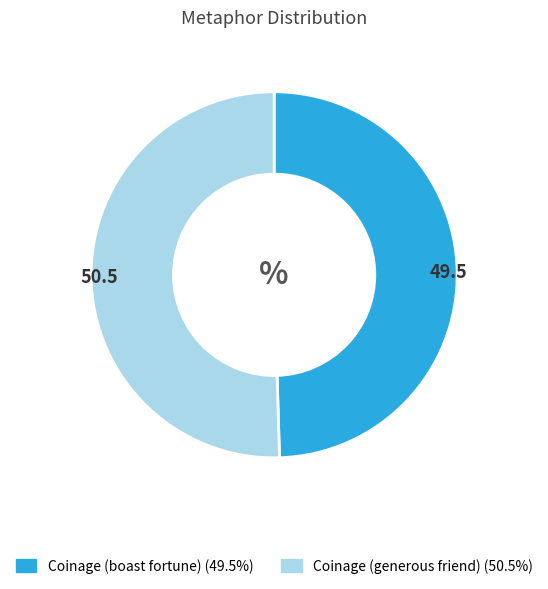

Approximately how many times larger is the value at Coinage (boast fortune) compared to Coinage (generous friend)?

1.0